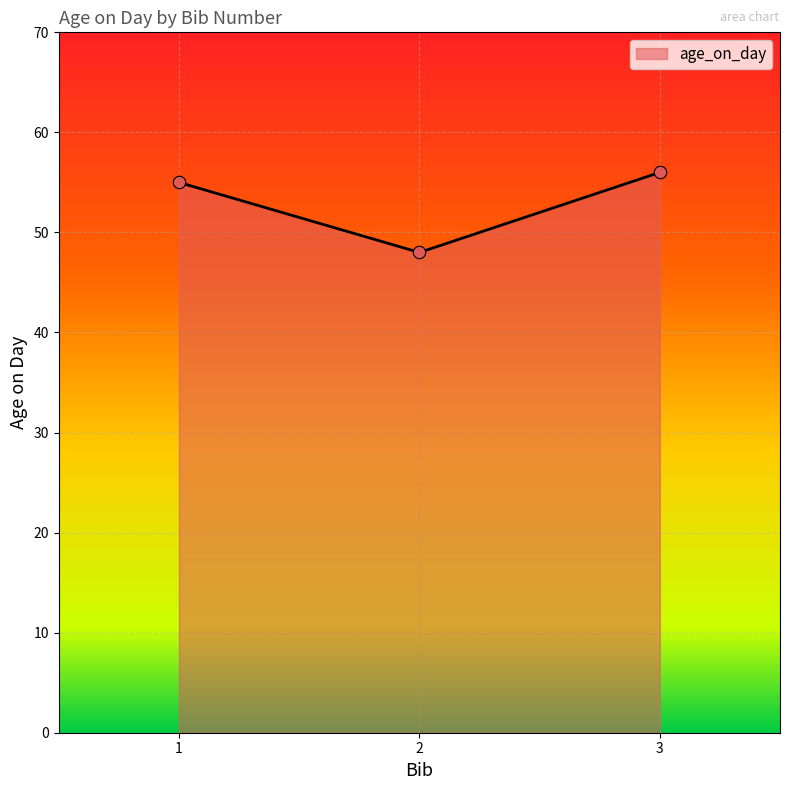

Which has a higher value, 1 or 3?

3